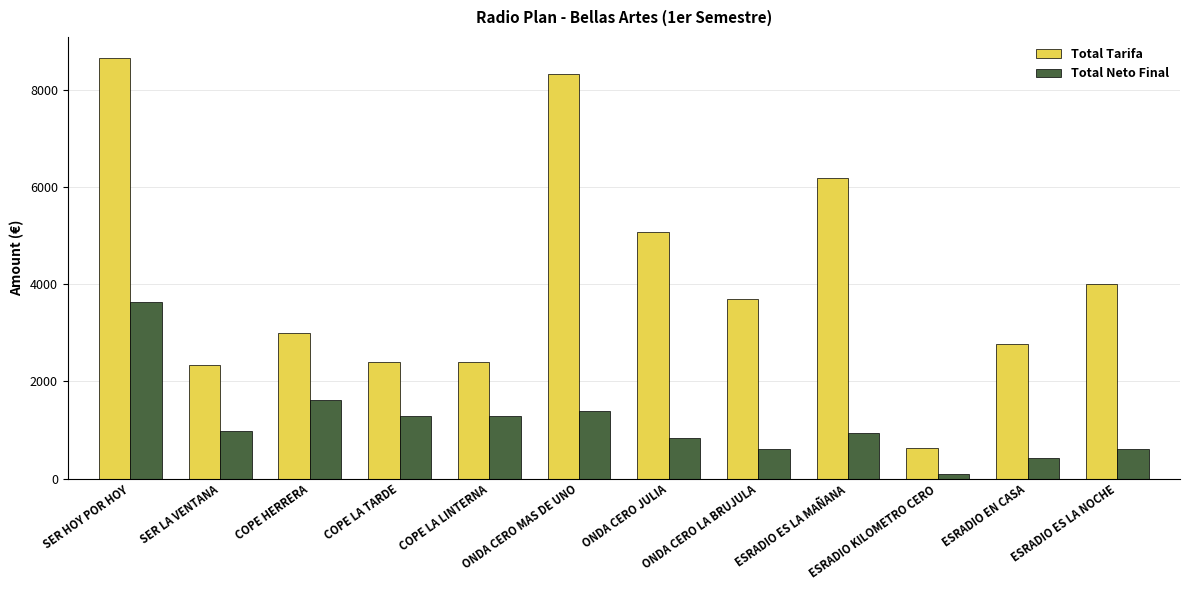

What is the difference between the maximum and minimum values in the Total Neto Final series?

3540.1